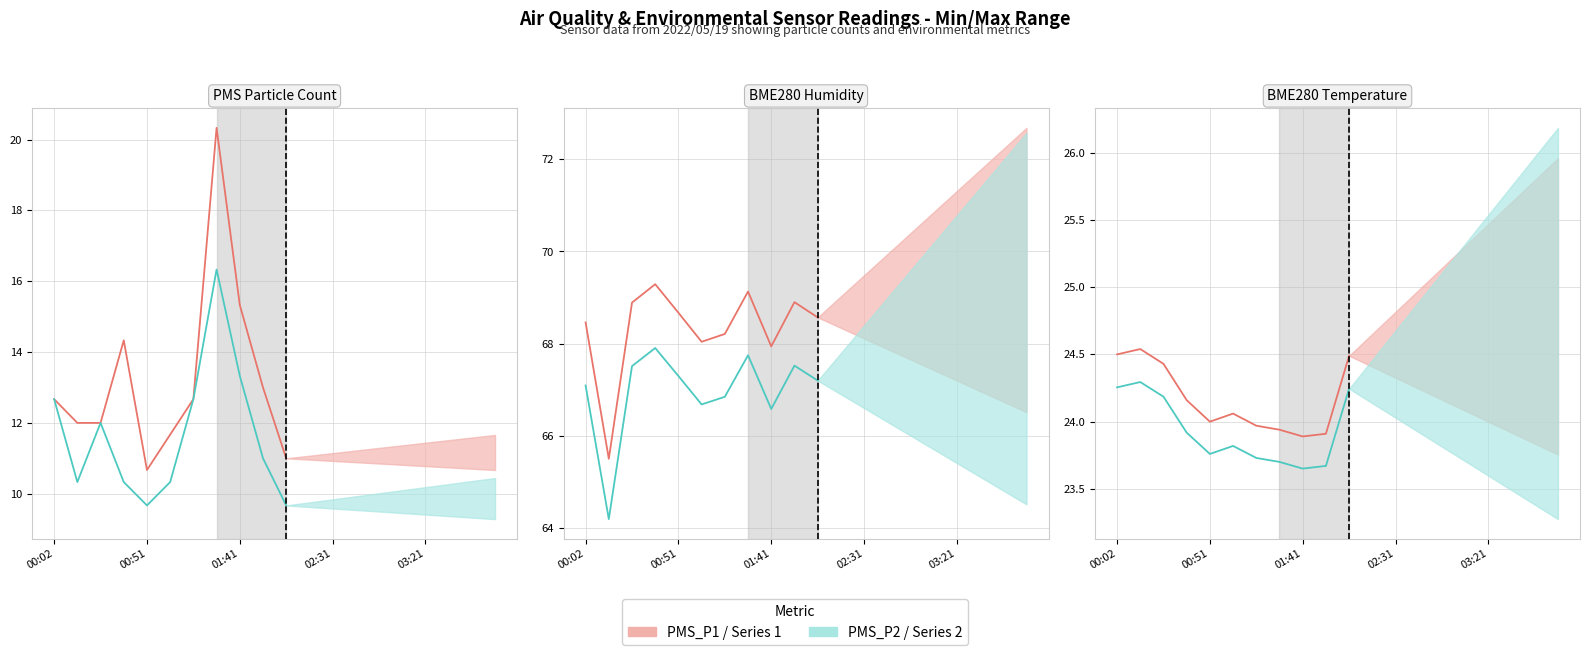

Where does the BME280_humidity_low series first go above 67?

00:02